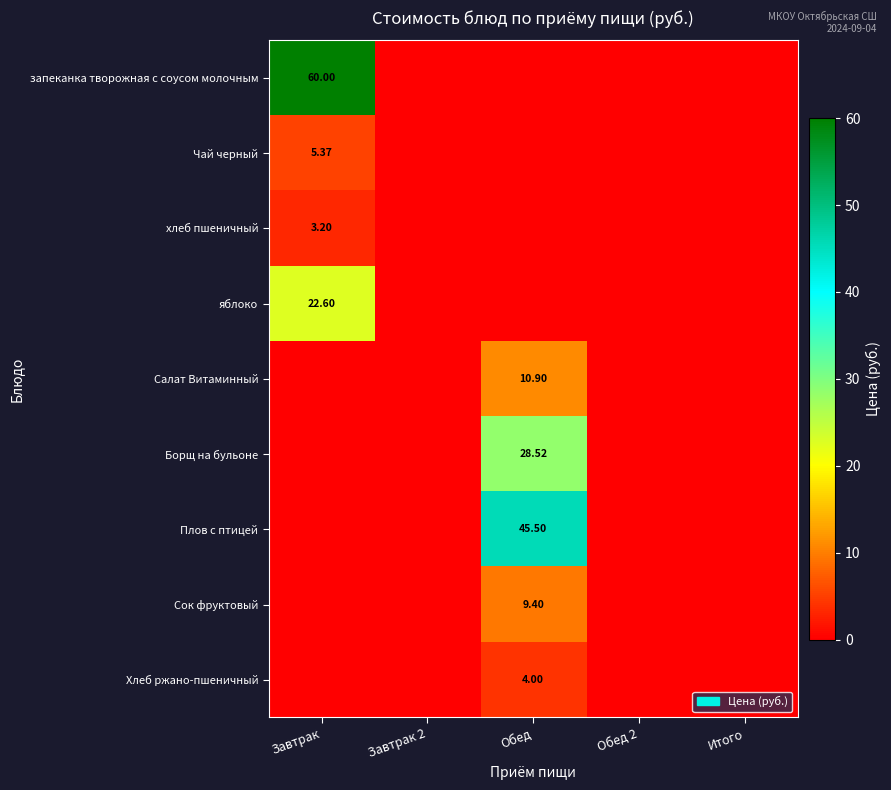

At Итого, list the series in order from largest to smallest.

запеканка творожная с соусом молочным, Чай черный, хлеб пшеничный, яблоко, Салат Витаминный, Борщ на бульоне, Плов с птицей, Сок фруктовый, Хлеб ржано-пшеничный